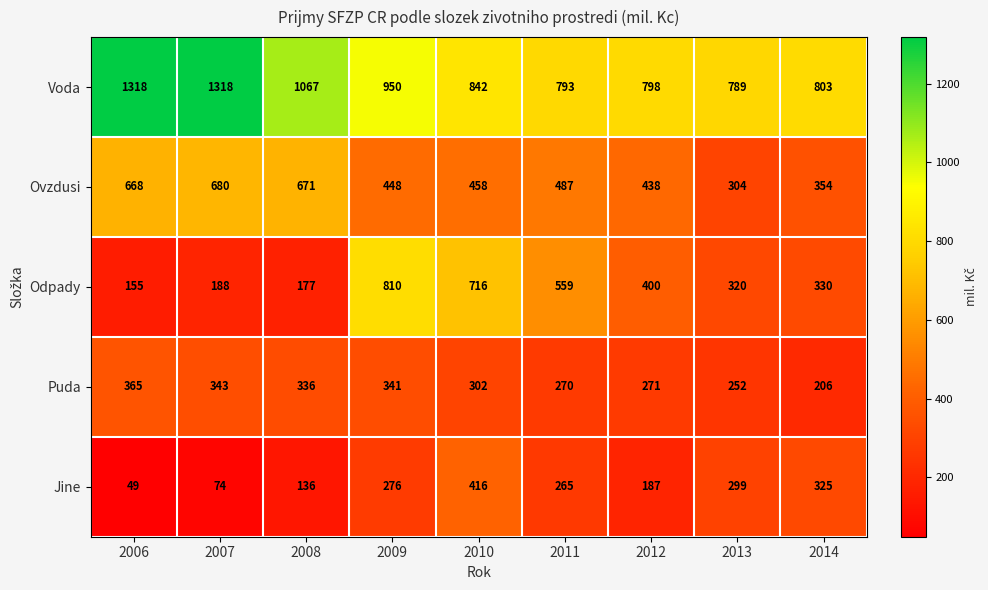

Is the value of Jine at 2006 greater than the value of Ovzdusi at 2007?

No